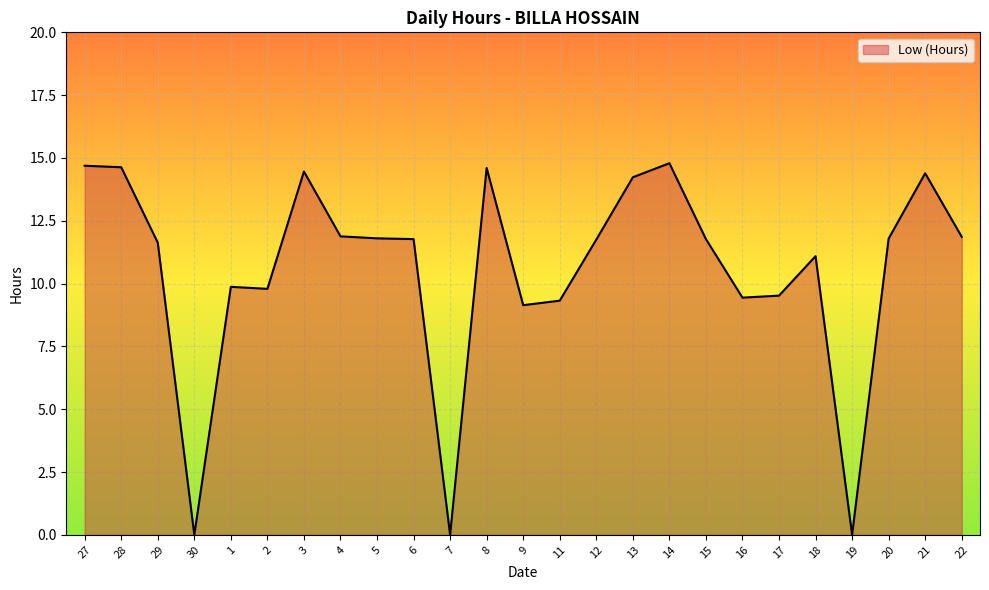

Which has a higher value, 16 or 14?

14